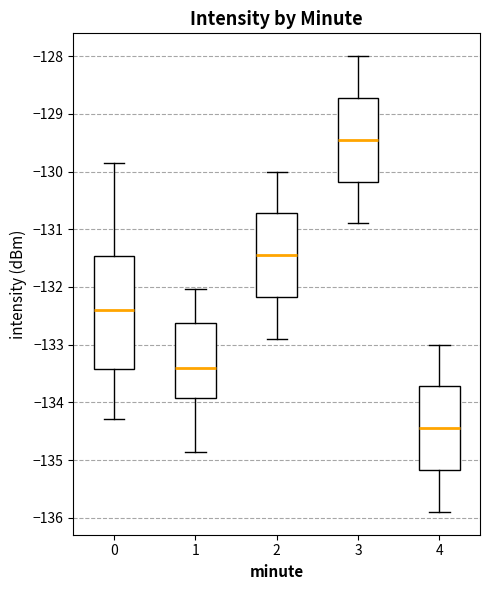

Which box has the highest median line?

3